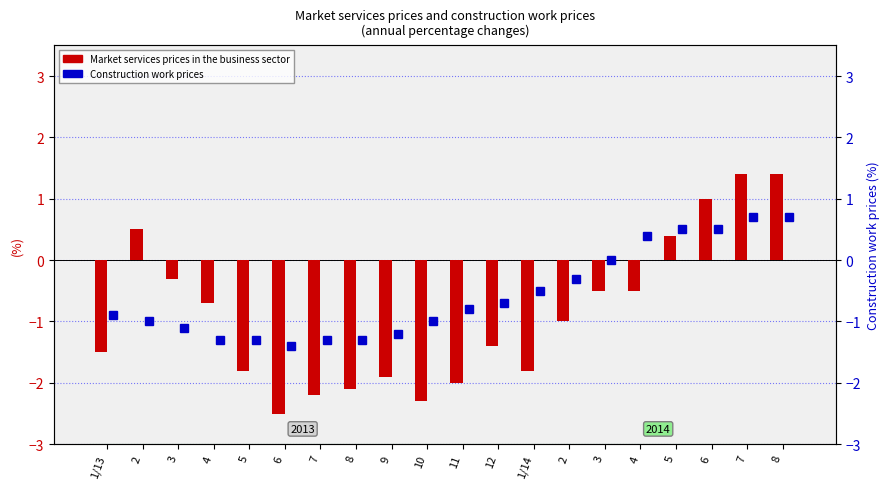

What is the lowest value of the Market services prices in the business sector series?

-2.5